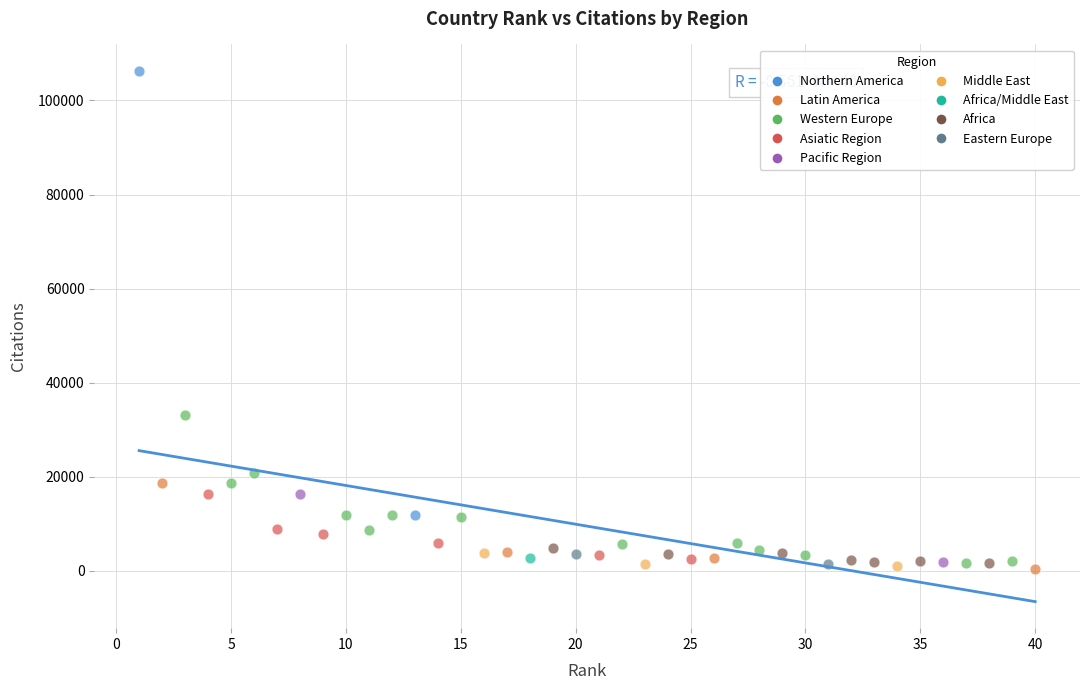

Which series reaches the maximum Y coordinate?

Northern America